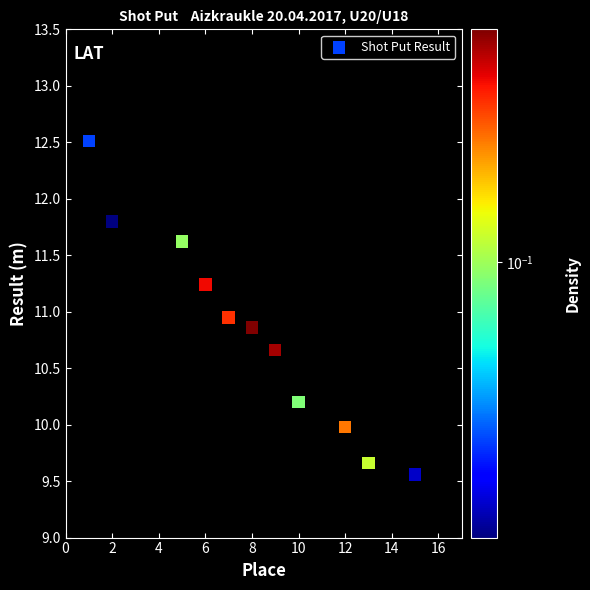

What is the average Y value?

10.8